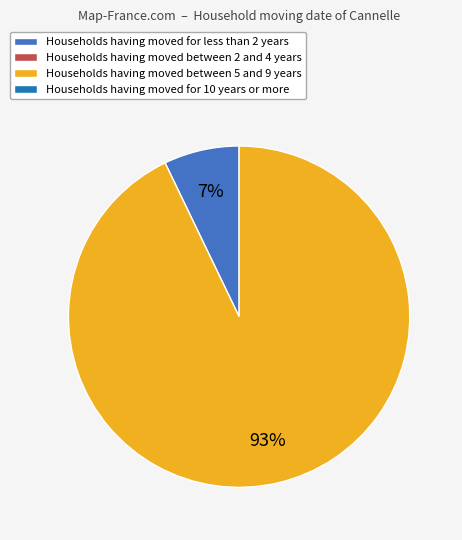

How many segments does this pie chart have?

2